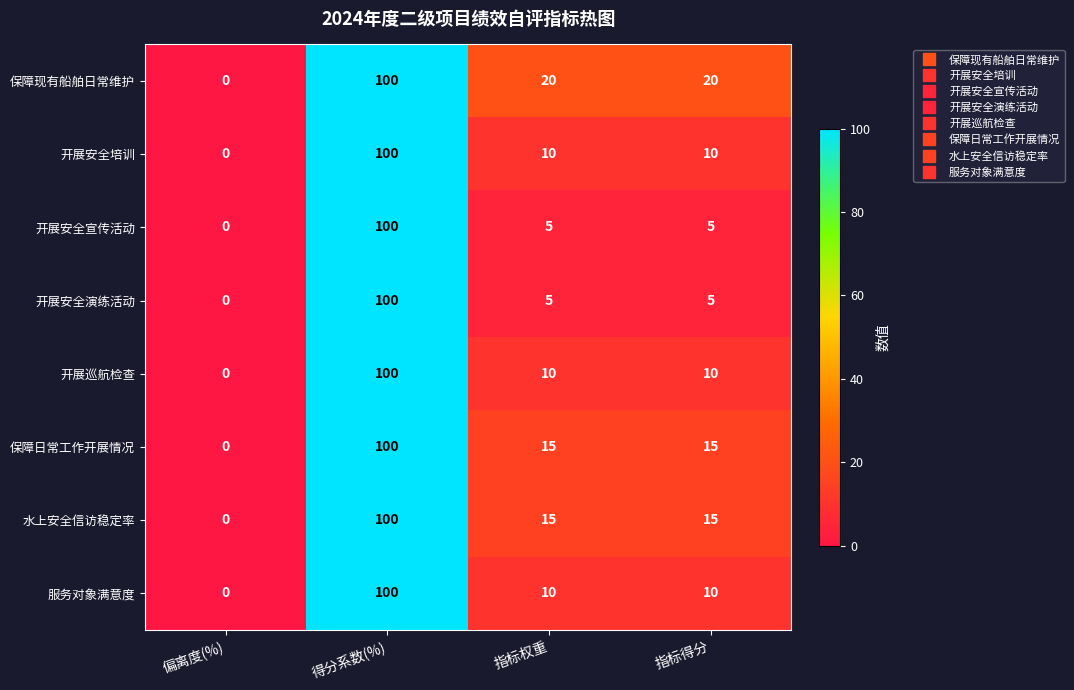

True or false: 开展安全培训 has a value of 0 at 偏离度(%).

True